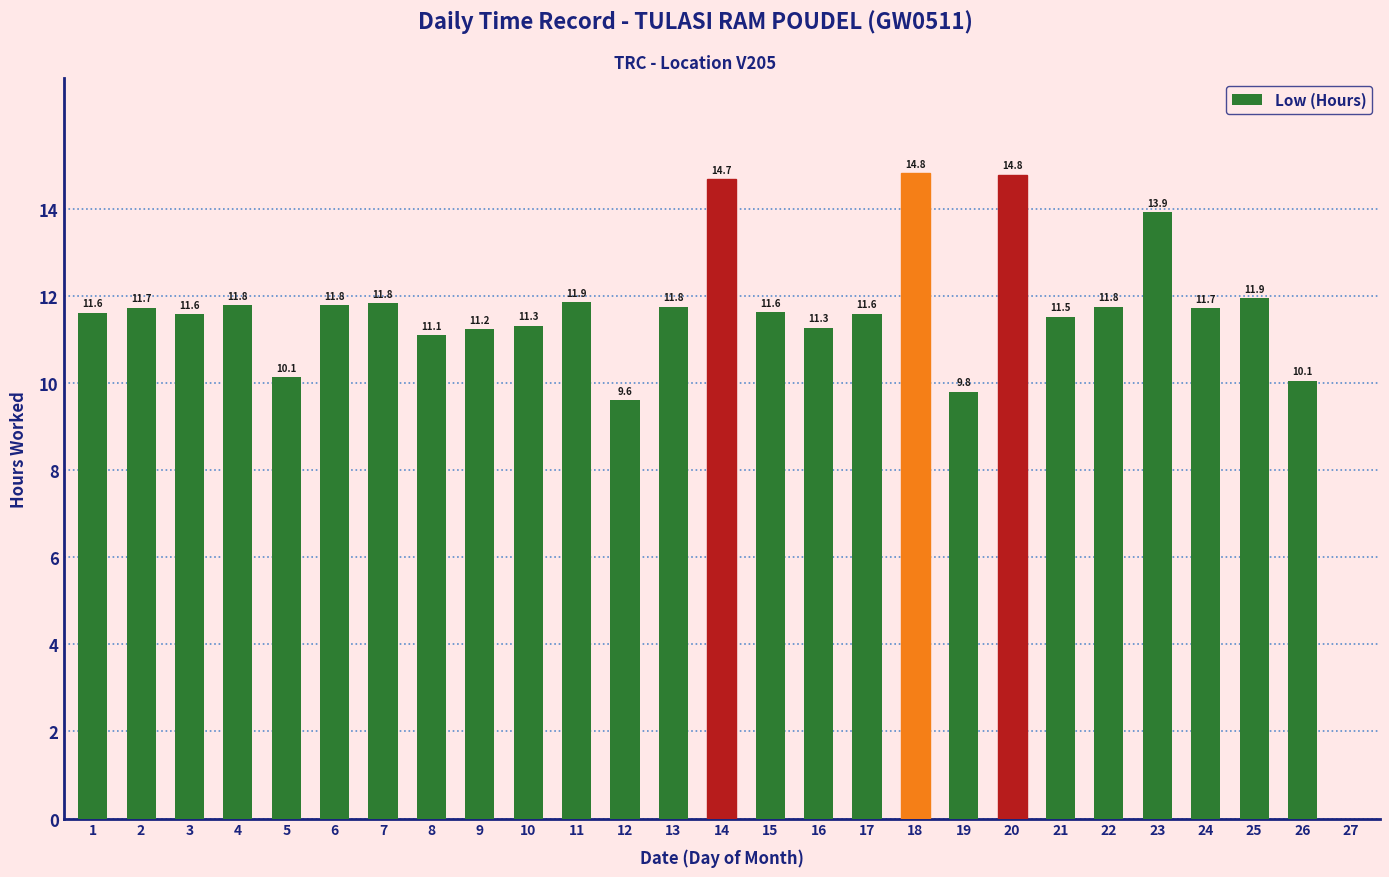

Where does the data first go above 11?

1